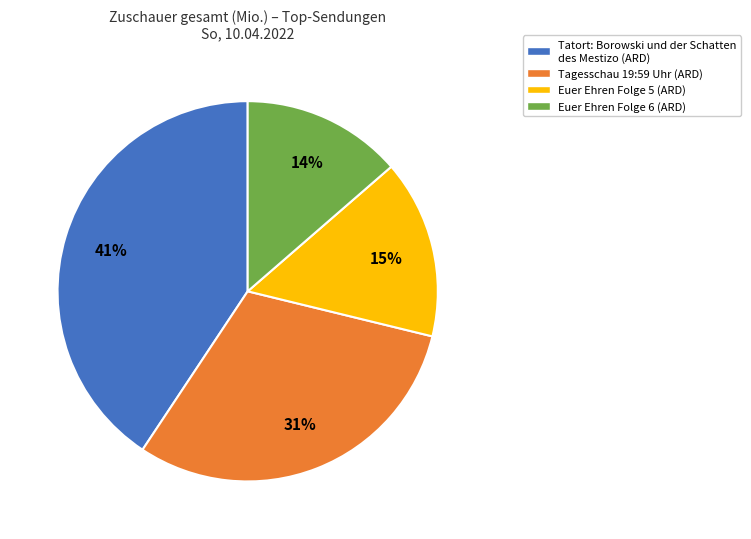

Is there any slice that represents more than half of the pie?

No